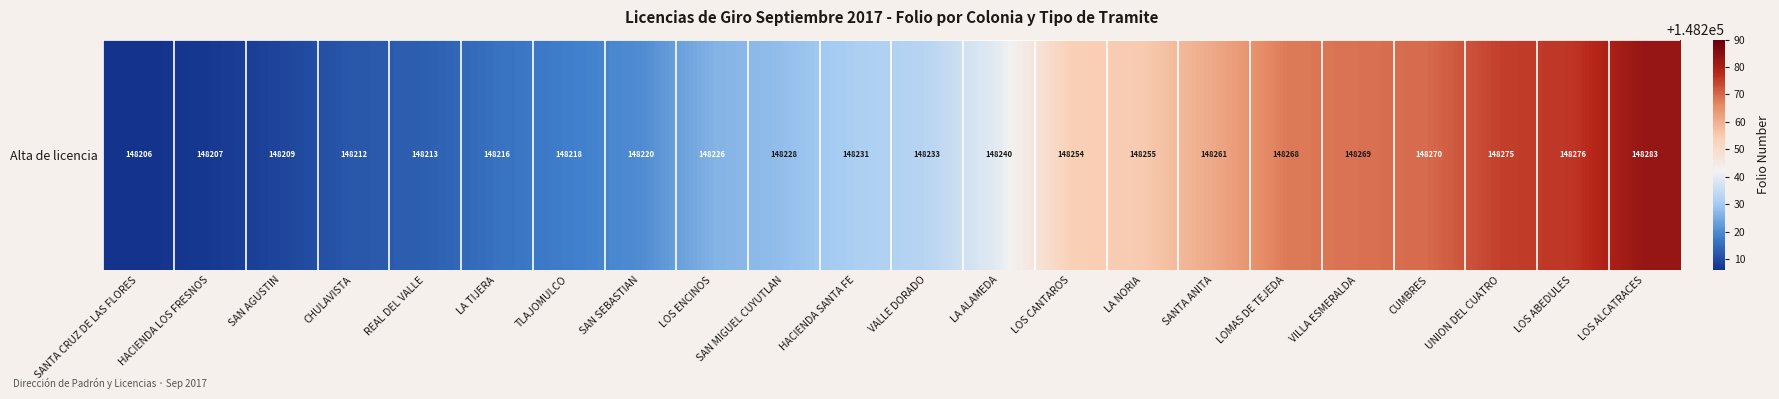

List the labels in order of value, largest first.

LOS ALCATRACES, LOS ABEDULES, UNION DEL CUATRO, CUMBRES, VILLA ESMERALDA, LOMAS DE TEJEDA, SANTA ANITA, LA NORIA, LOS CANTAROS, LA ALAMEDA, VALLE DORADO, HACIENDA SANTA FE, SAN MIGUEL CUYUTLAN, LOS ENCINOS, SAN SEBASTIAN, TLAJOMULCO, LA TIJERA, REAL DEL VALLE, CHULAVISTA, SAN AGUSTIN, HACIENDA LOS FRESNOS, SANTA CRUZ DE LAS FLORES